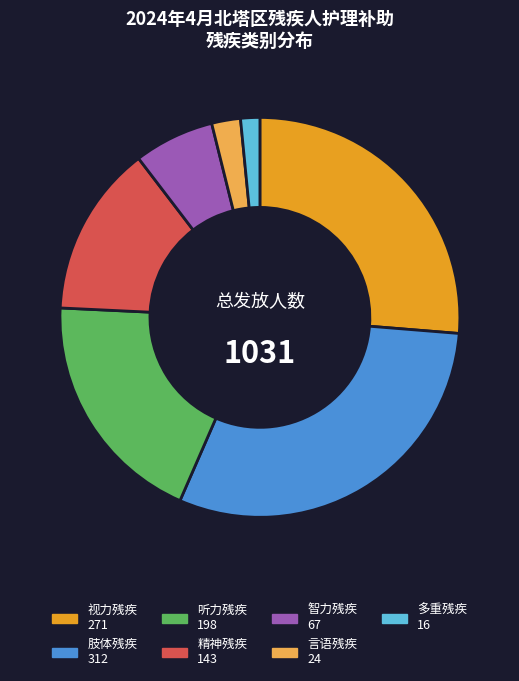

Which slice is the largest?

肢体残疾